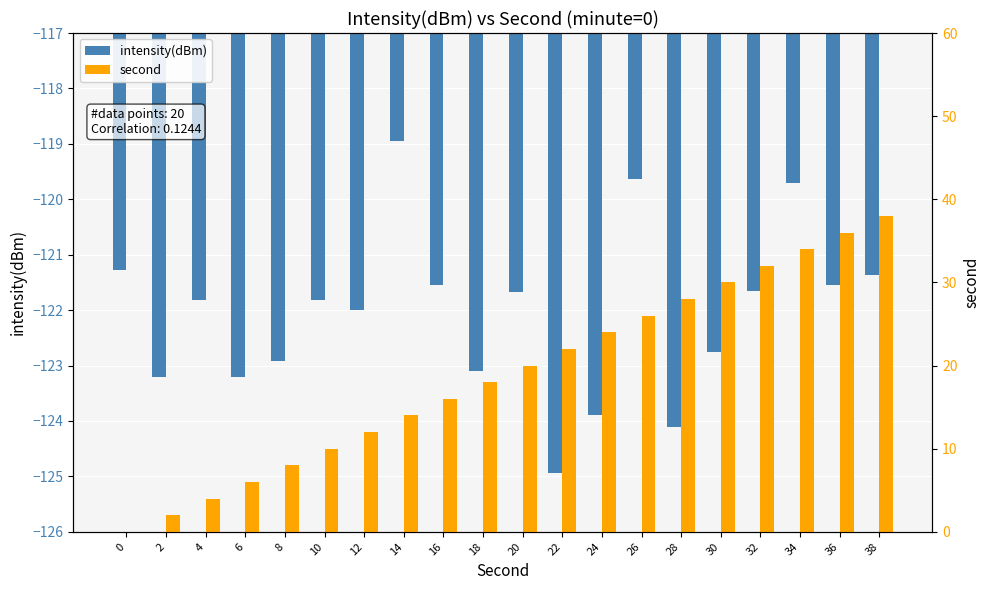

How many values in the second series exceed 20?

9